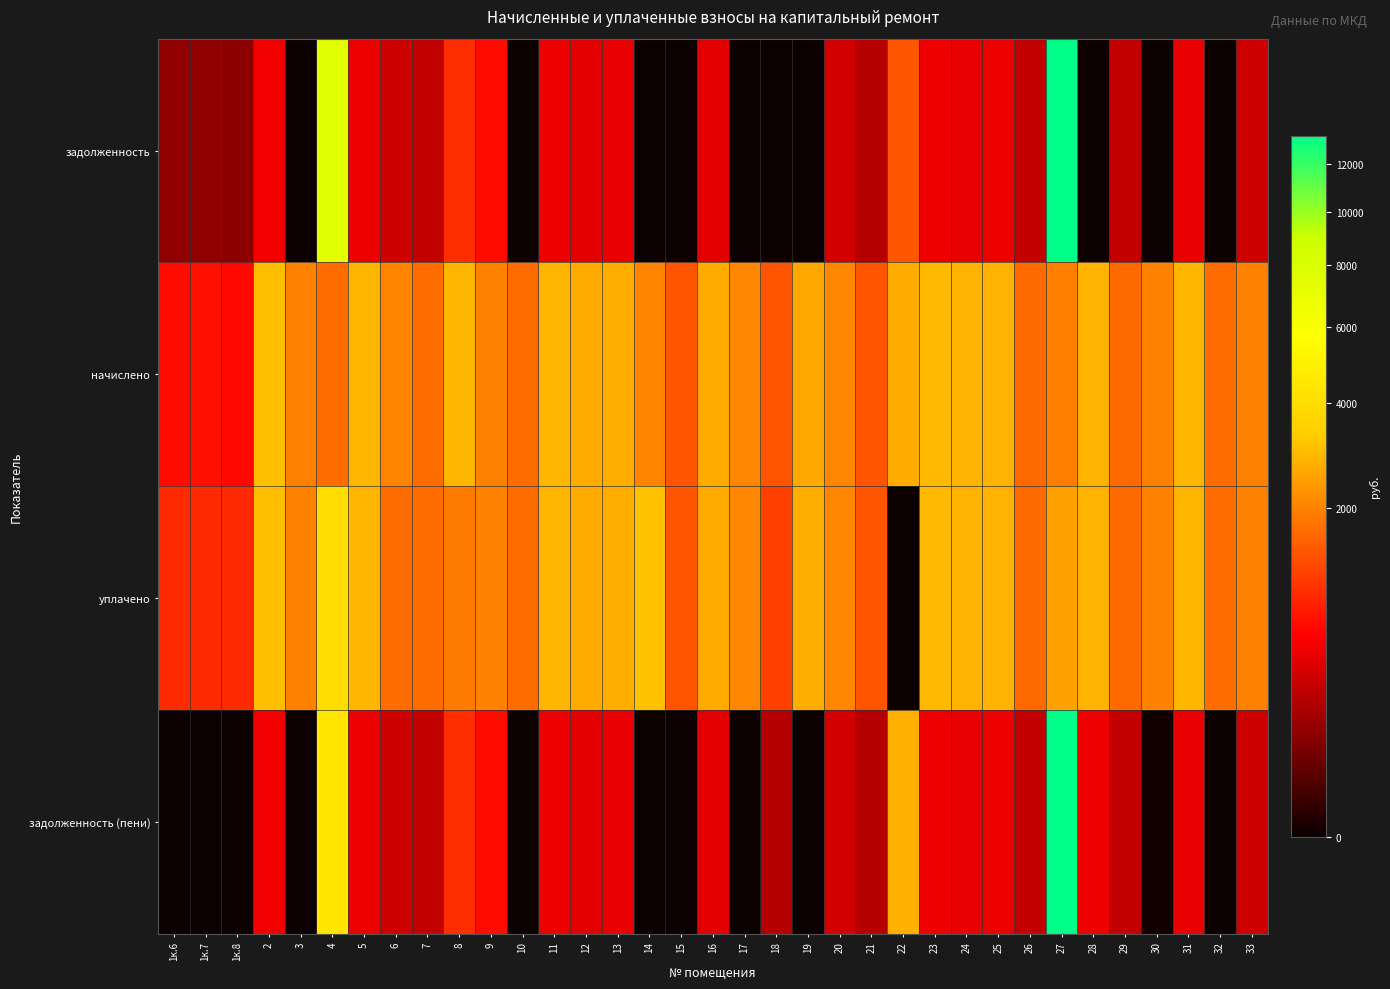

At 28, list the series in order from smallest to largest.

задолженность, задолженность (пени), начислено, уплачено